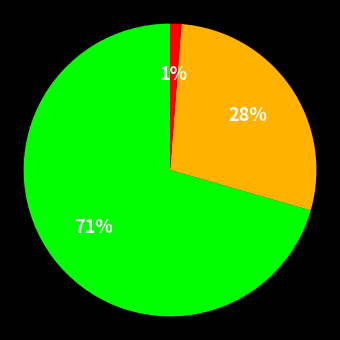

To the nearest percent, what is the average slice percentage?

33%